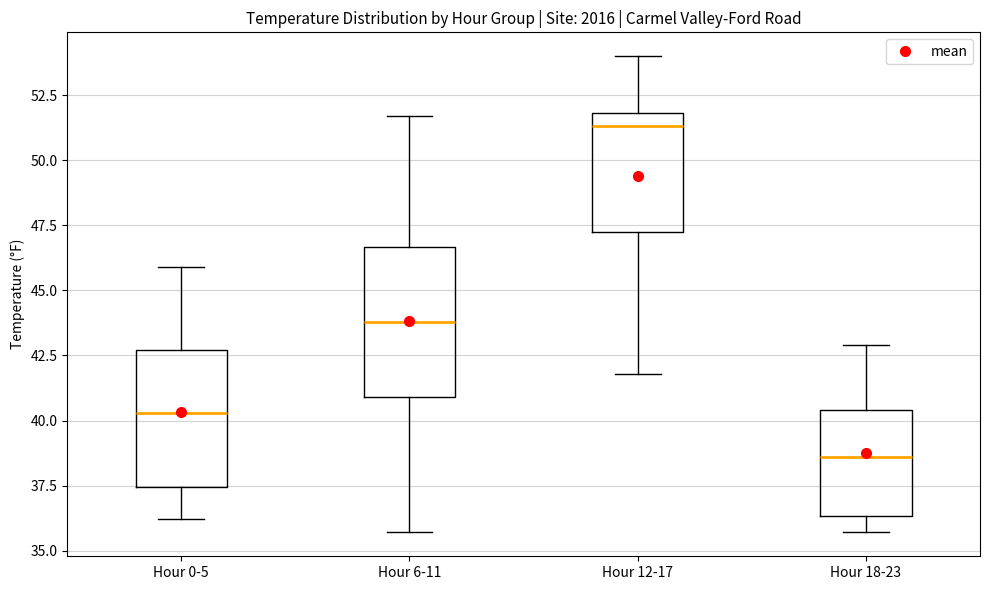

Reading left to right, read every box against the y-axis: the position of its median line, the range the box covers, and the ends of its whiskers. The values are not printed on the chart, so give them approximately, as read against the axis.

Hour 0-5: median 40.5, box 37.5 to 42.5, whiskers 36.0 to 46.0
Hour 6-11: median 44.0, box 41.0 to 46.5, whiskers 35.5 to 51.5
Hour 12-17: median 51.5, box 47.5 to 52.0, whiskers 42.0 to 54.0
Hour 18-23: median 38.5, box 36.5 to 40.5, whiskers 35.5 to 43.0